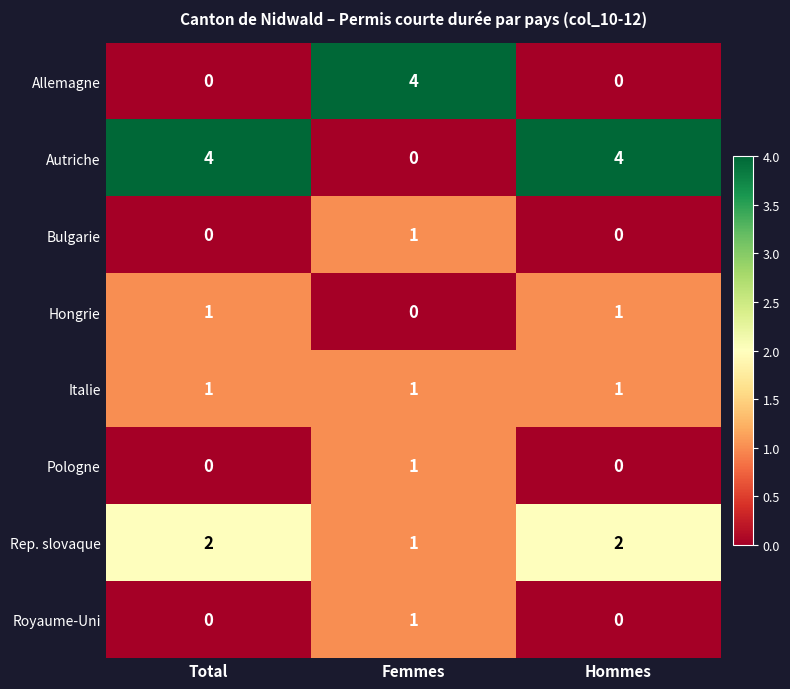

How many Bulgarie values are between 0 and 1?

3